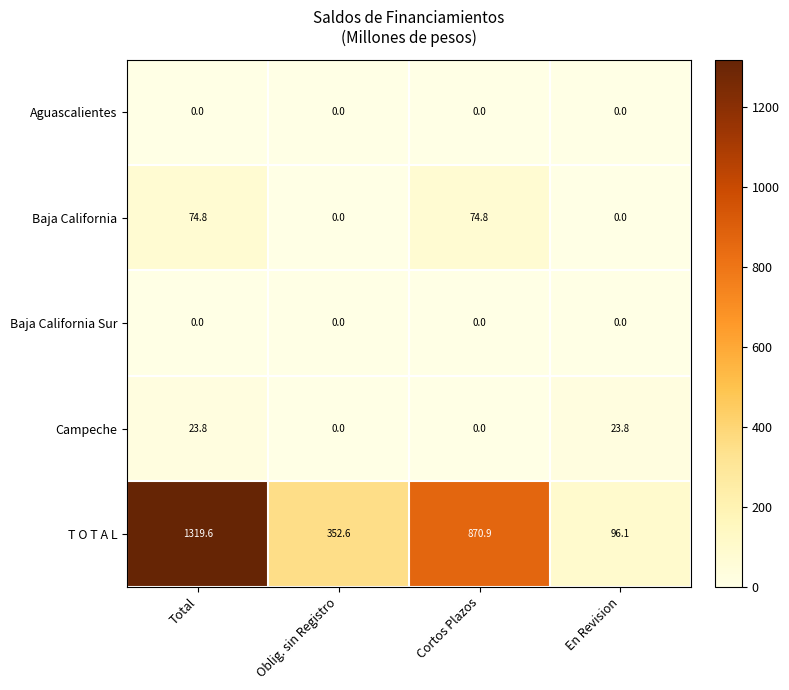

Which label corresponds to the largest value in the chart?

Total